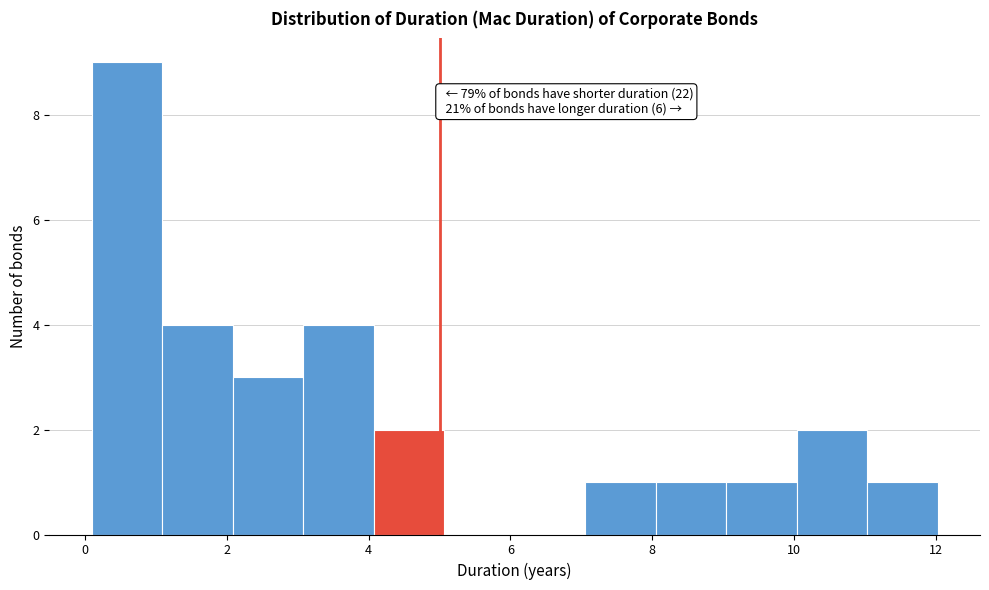

Over which range of the x-axis is the bar tallest?

0 to 1